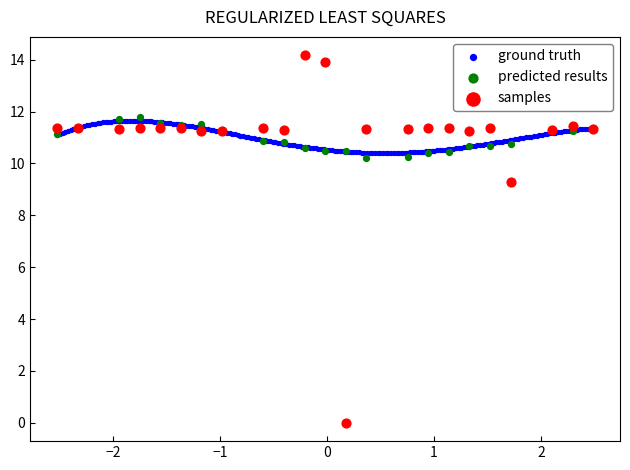

Which series has the widest spread of Y values?

samples